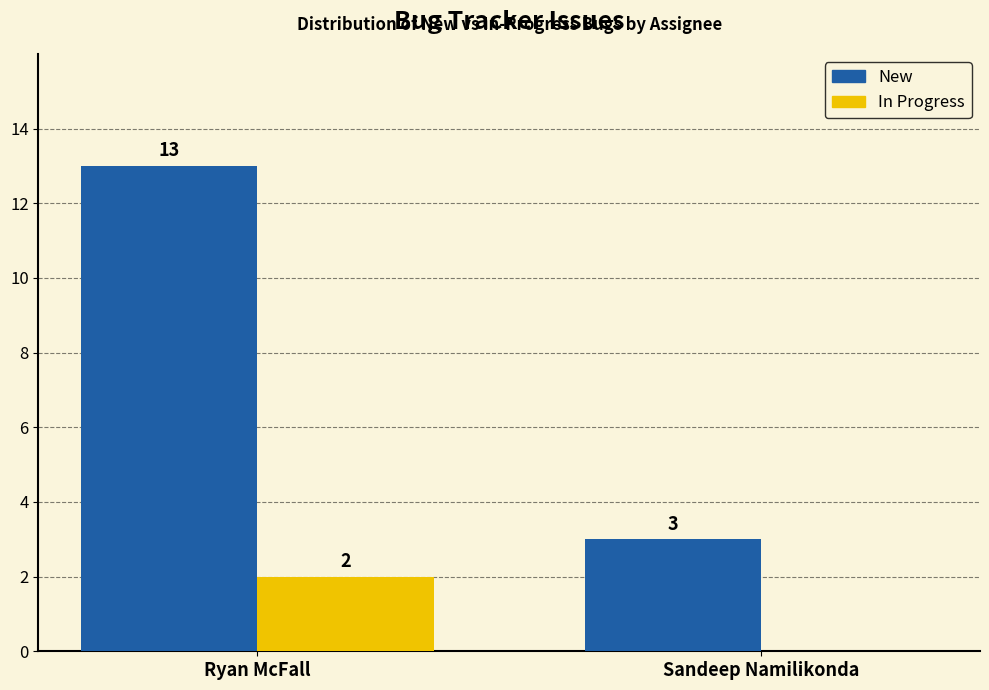

What is the sum of the In Progress values at Sandeep Namilikonda and Ryan McFall?

2